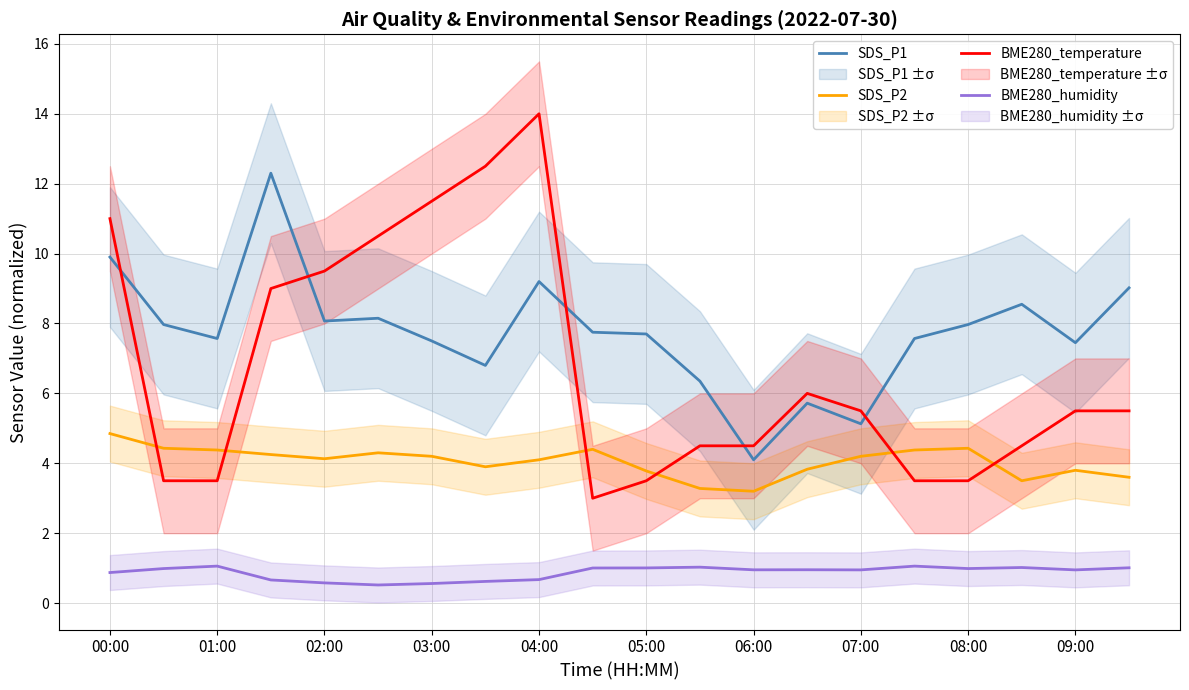

Reading left to right, list all the values displayed in this chart.

SDS_P1: 9.9	8.0	7.6	12.3	8.1	8.2	7.5	6.8	9.2	7.8	7.7	6.3	4.1	5.7	5.1	7.6	8.0	8.6	7.5	9.0
SDS_P2: 4.8	4.4	4.4	4.2	4.1	4.3	4.2	3.9	4.1	4.4	3.8	3.3	3.2	3.8	4.2	4.4	4.4	3.5	3.8	3.6
BME280_temperature: 11.0	3.5	3.5	9.0	9.5	10.5	11.5	12.5	14.0	3.0	3.5	4.5	4.5	6.0	5.5	3.5	3.5	4.5	5.5	5.5
BME280_humidity: 0.9	1.0	1.1	0.7	0.6	0.5	0.6	0.6	0.7	1.0	1.0	1.0	1.0	1.0	0.9	1.1	1.0	1.0	0.9	1.0